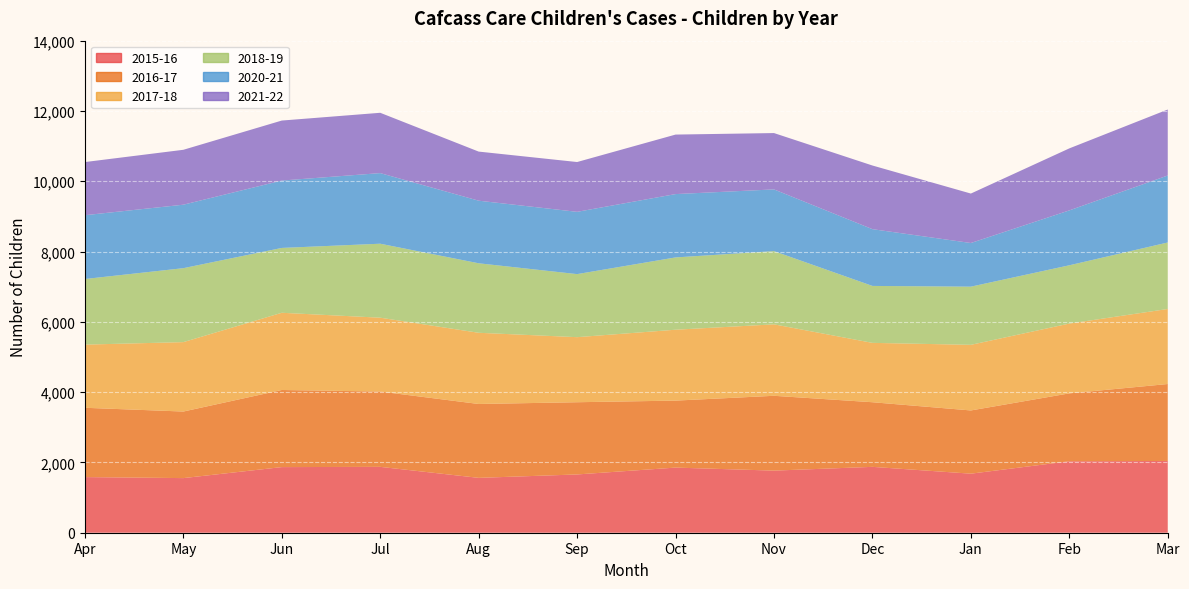

Reading left to right, extract all data points from this chart.

2015-16: 1583	1554	1867	1874	1561	1658	1853	1767	1874	1680	2033	2042
2016-17: 1972	1894	2194	2143	2102	2055	1906	2129	1839	1799	1932	2189
2017-18: 1797	1975	2197	2101	2026	1851	2017	2033	1689	1867	1986	2135
2018-19: 1867	2104	1845	2105	1977	1794	2057	2083	1620	1655	1658	1892
2020-21: 1815	1806	1917	2009	1781	1772	1802	1756	1615	1242	1562	1906
2021-22: 1512	1562	1707	1716	1397	1417	1693	1603	1811	1407	1764	1877